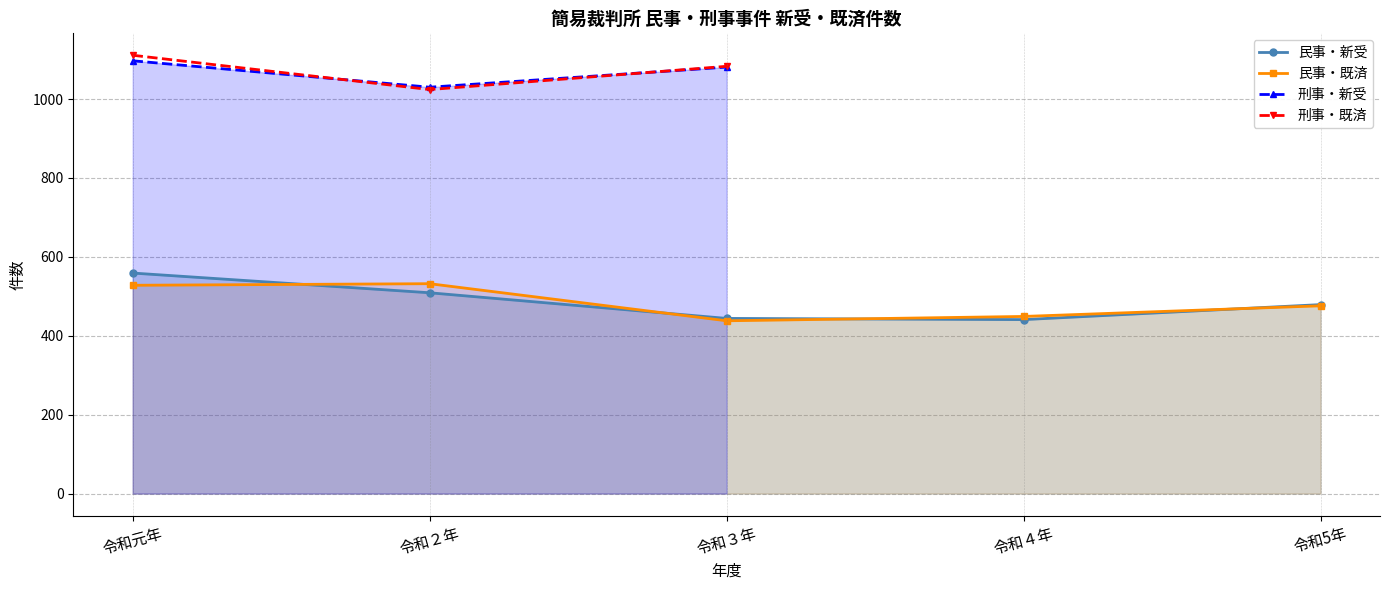

What is the difference between the maximum and minimum values in the 民事・新受 series?

118